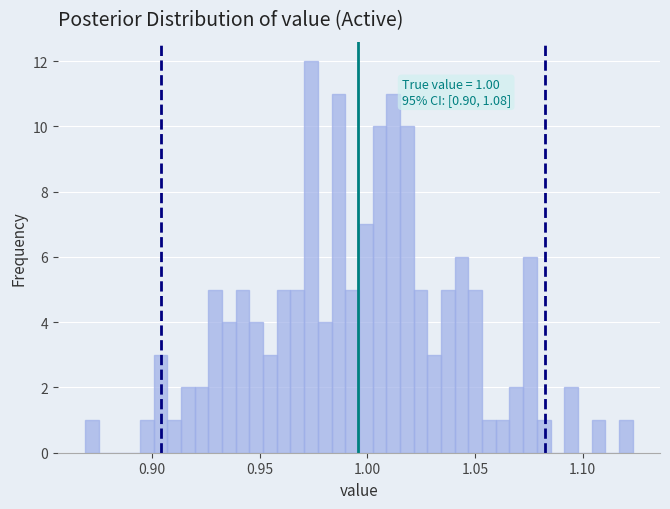

Around what value on the x-axis is the tallest bar? Give the approximate position of its centre, as read against the axis.

0.975